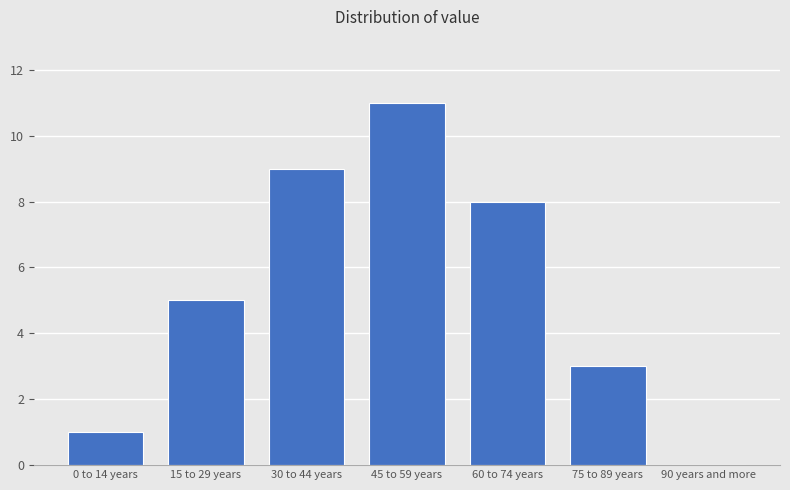

Reading right to left, what are all the values shown in this chart?

90 years and more=0	75 to 89 years=3	60 to 74 years=8	45 to 59 years=11	30 to 44 years=9	15 to 29 years=5	0 to 14 years=1